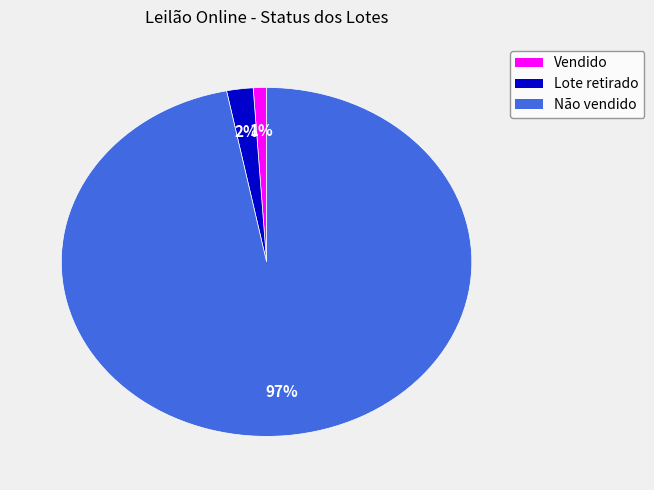

How many segments does this pie chart have?

3